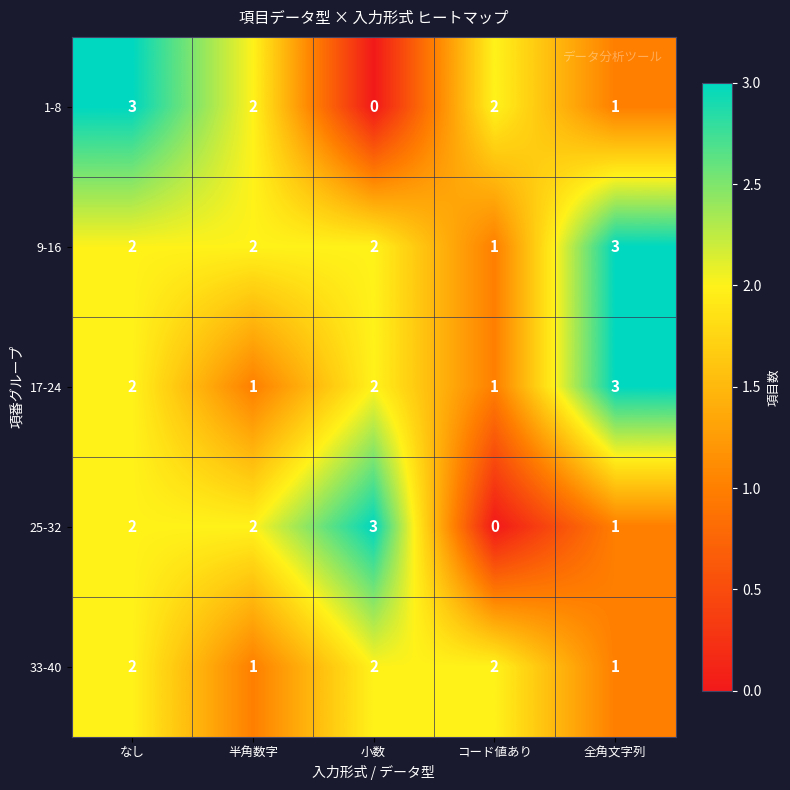

How many 25-32 values are between 1 and 2?

3